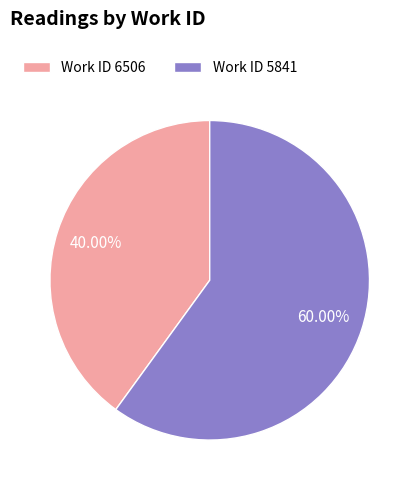

Do Work ID 6506 and Work ID 5841 together represent more than half of the pie?

Yes